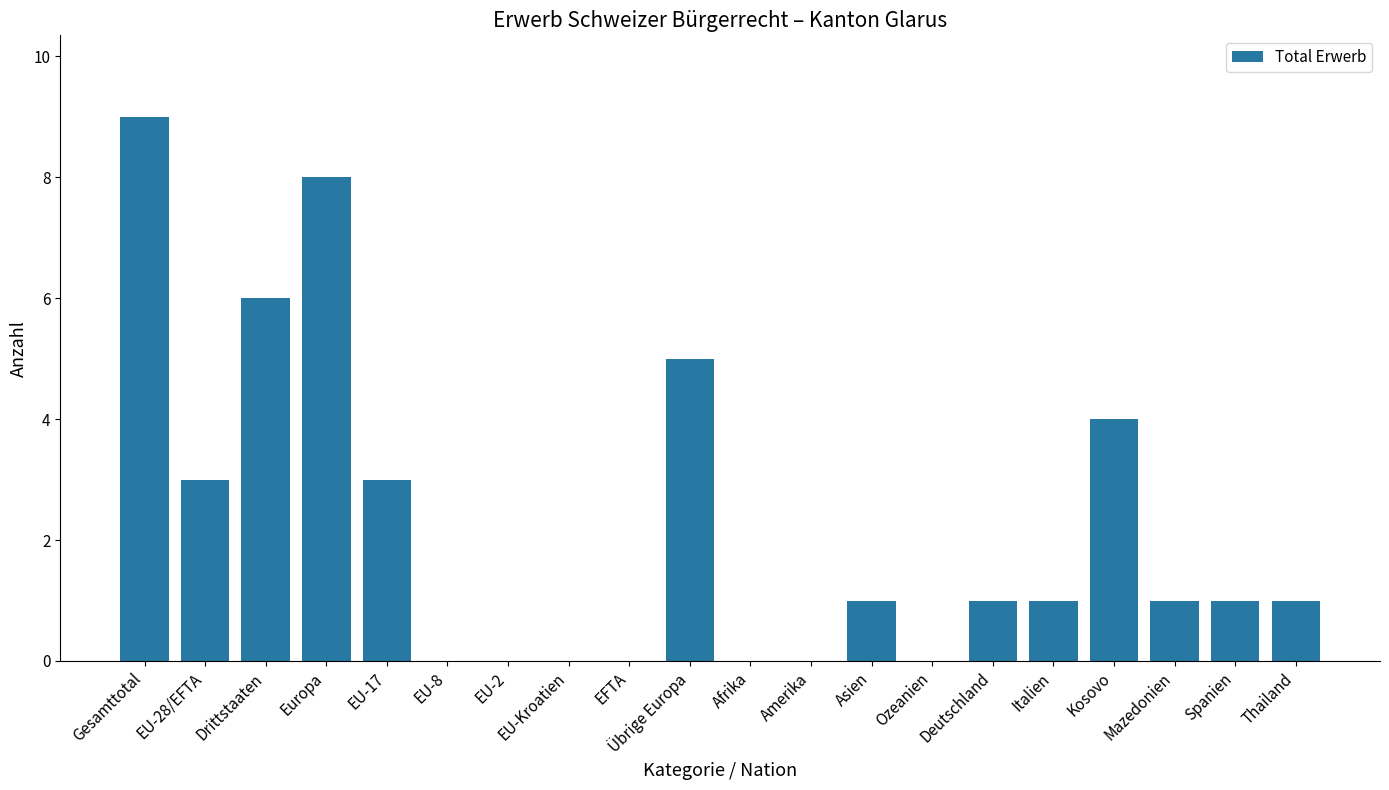

How many series are shown in this chart?

1